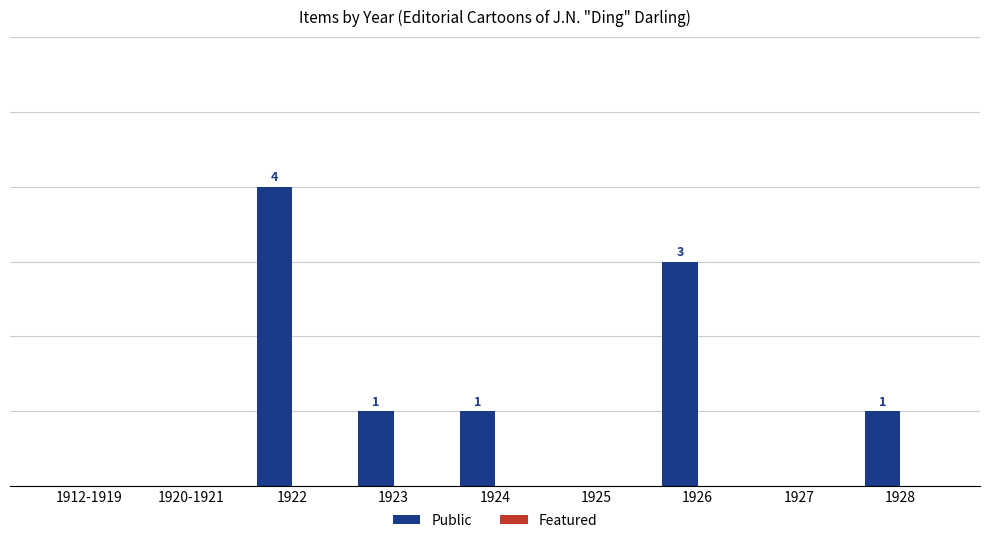

Reading right to left, transcribe all the data shown in this chart.

Public: 1	0	3	0	1	1	4	0	0
Featured: 0	0	0	0	0	0	0	0	0